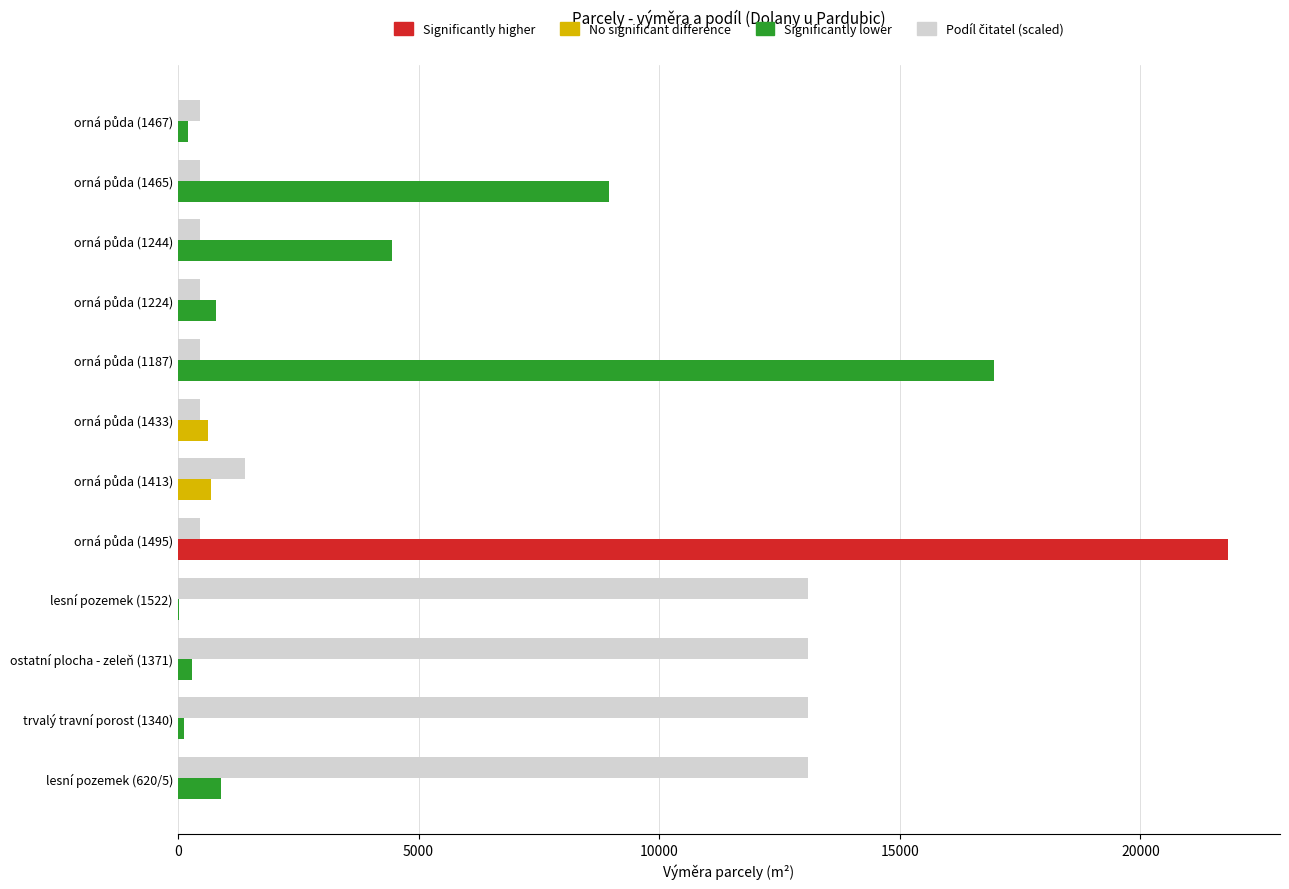

Between orná půda (1495) and orná půda (1433), which is larger?

orná půda (1495)